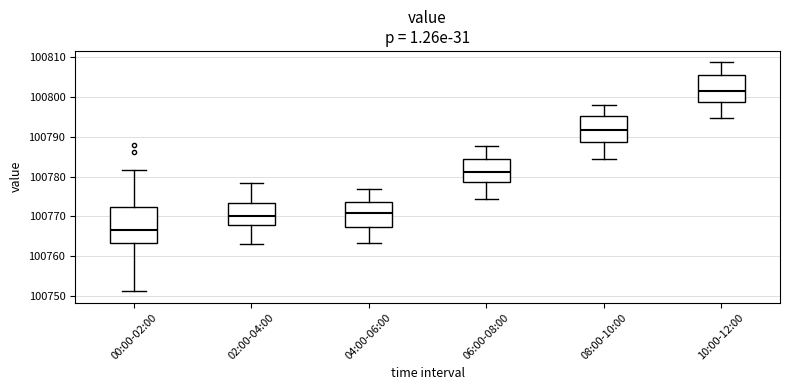

Where does the upper whisker of the box for 02:00-04:00 end on the y-axis? The values are not printed on the chart, so give them approximately, as read against the axis.

100778